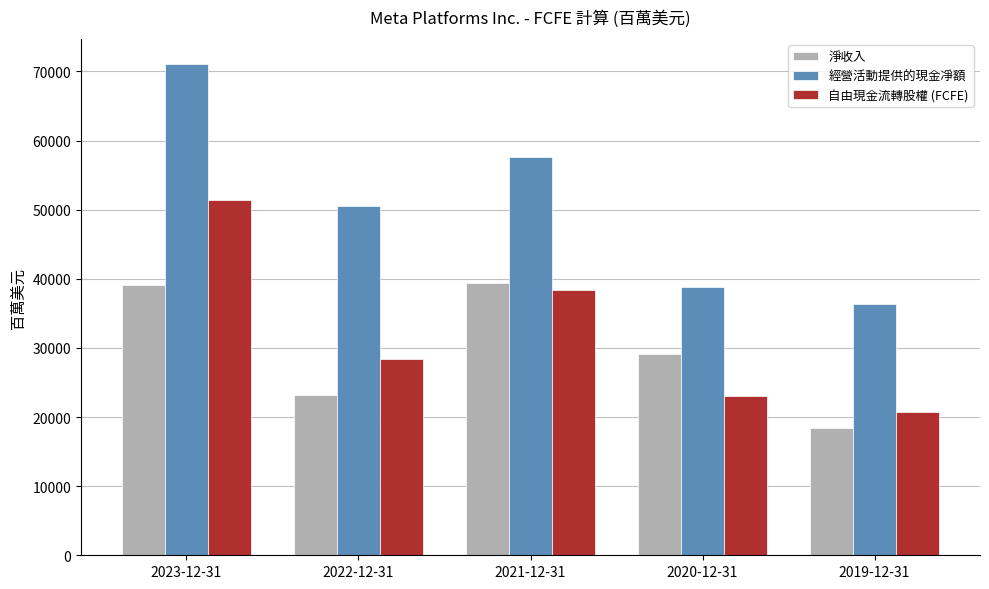

What is the label of the 4th bar from the right?

2022-12-31